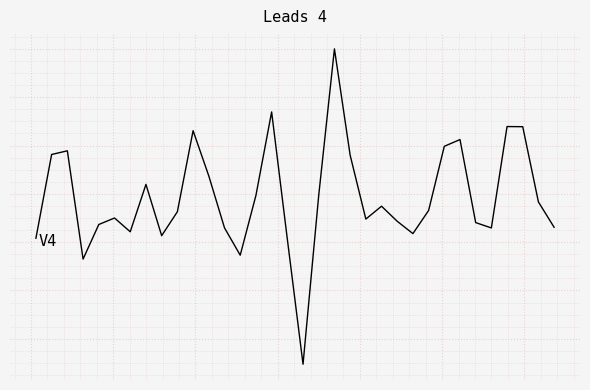

Is this an area chart (filled region under the line)?

No